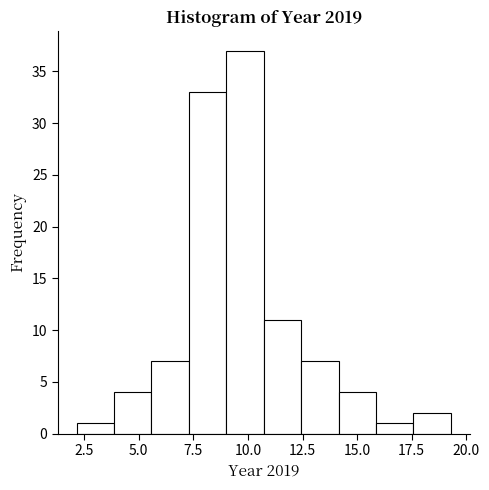

Around what value on the x-axis is the tallest bar? Give the approximate position of its centre, as read against the axis.

10.0